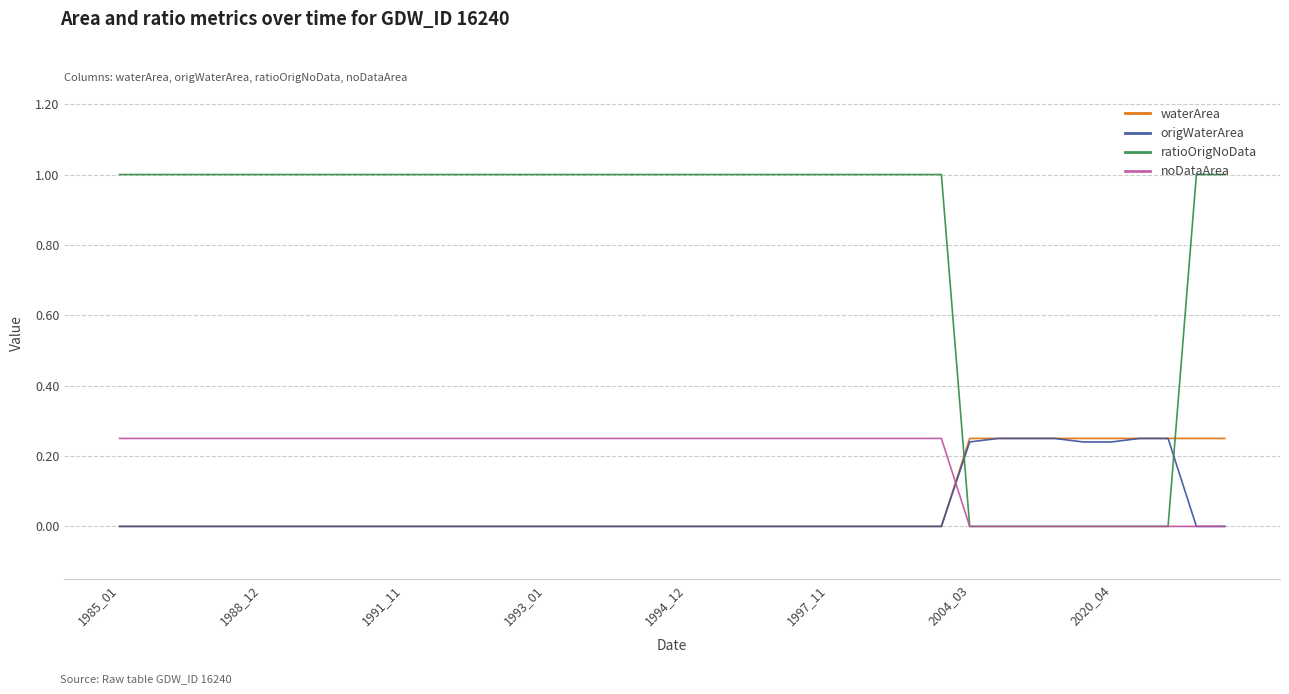

What is the sum of all ratioOrigNoData values?

32.0